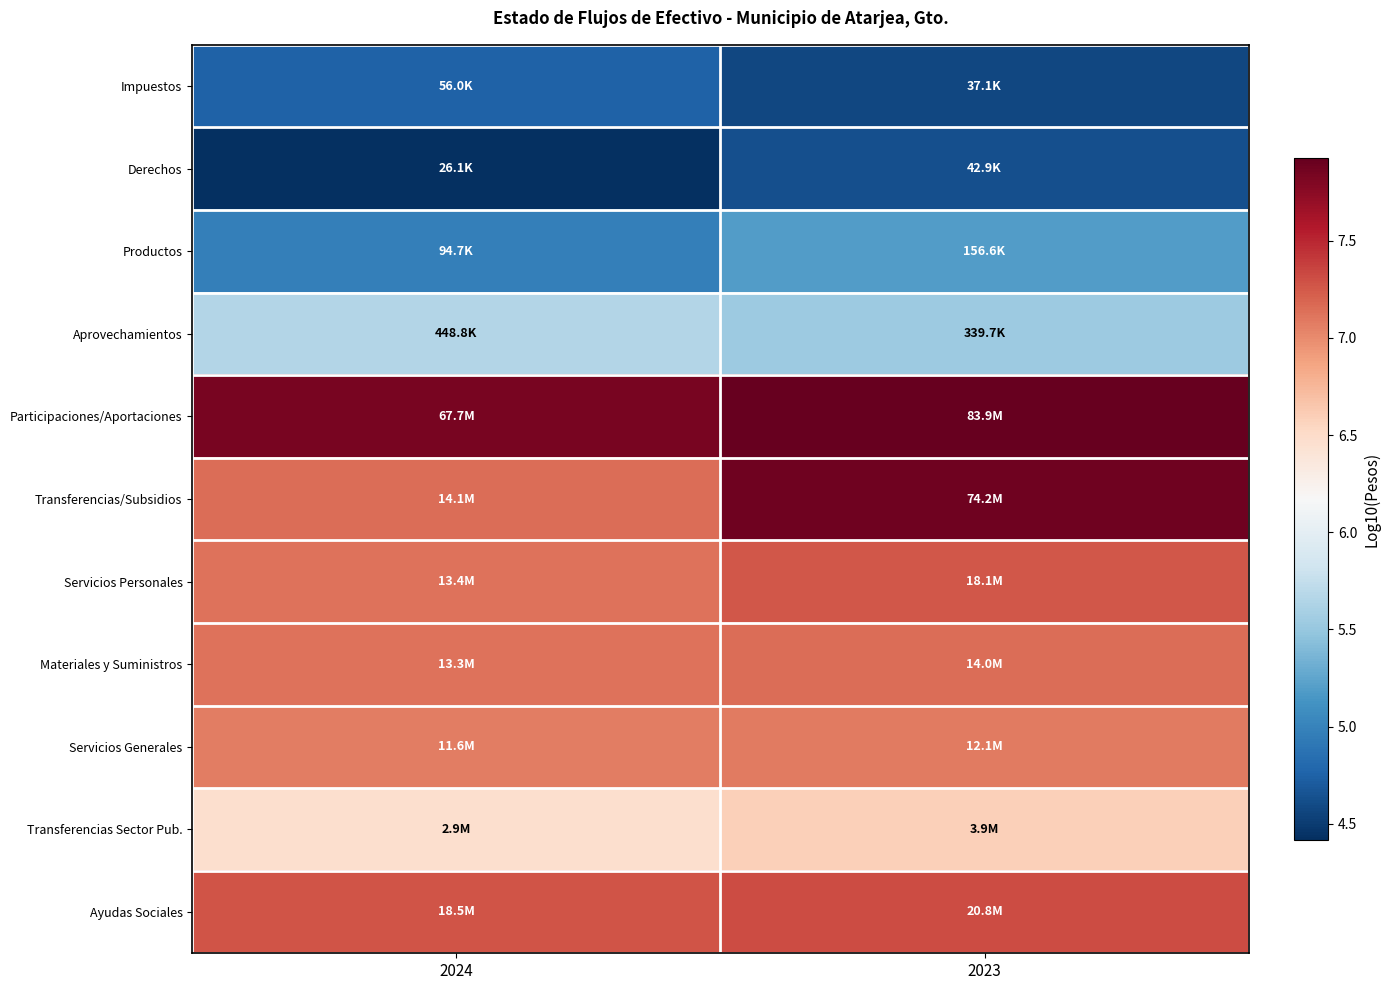

At how many categories does at least one series exceed 6?

2